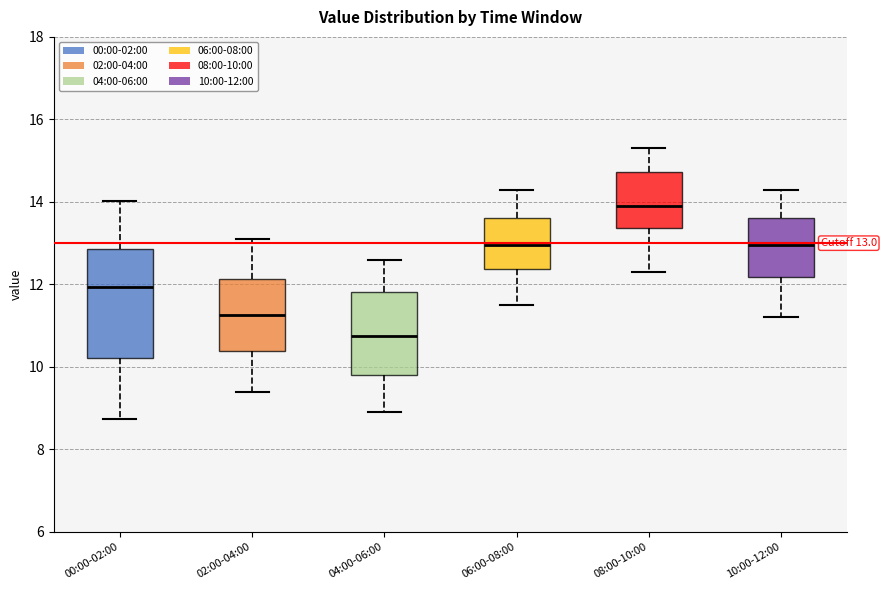

Comparing the boxes themselves (not the whiskers), which one is the tallest?

00:00-02:00